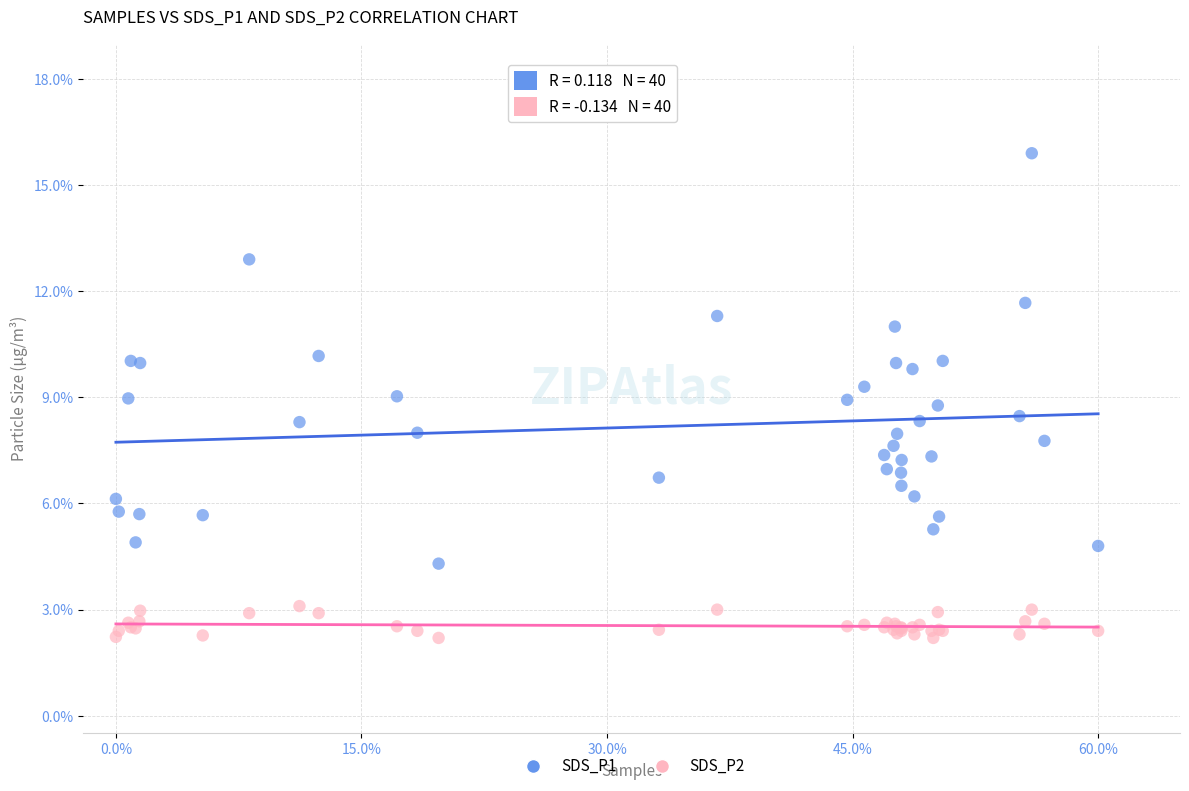

What are all the series names shown in the legend?

SDS_P1, SDS_P2